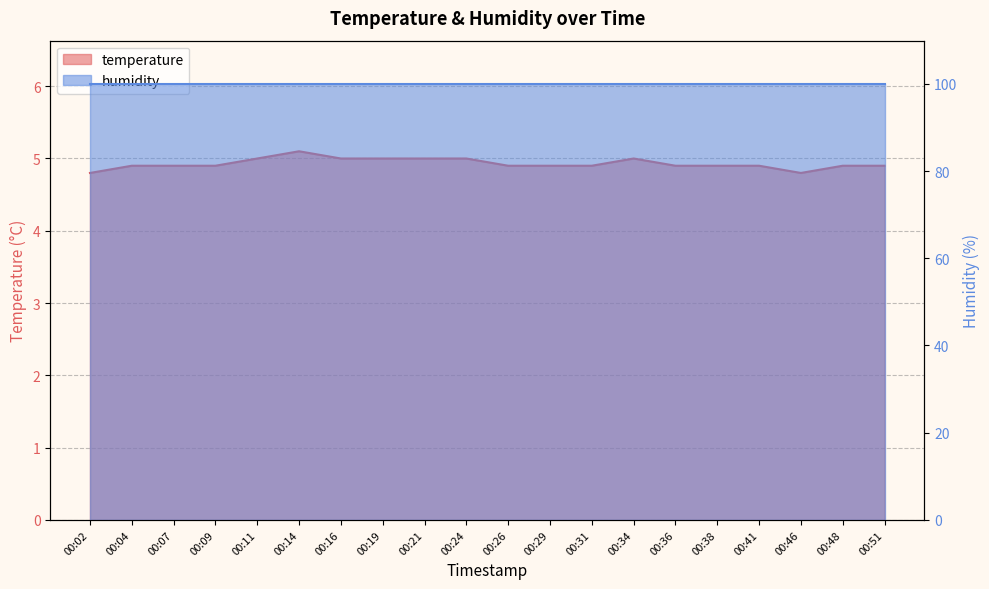

List the labels in order of value, largest first.

00:14, 00:11, 00:16, 00:19, 00:21, 00:24, 00:34, 00:04, 00:07, 00:09, 00:26, 00:29, 00:31, 00:36, 00:38, 00:41, 00:48, 00:51, 00:02, 00:46